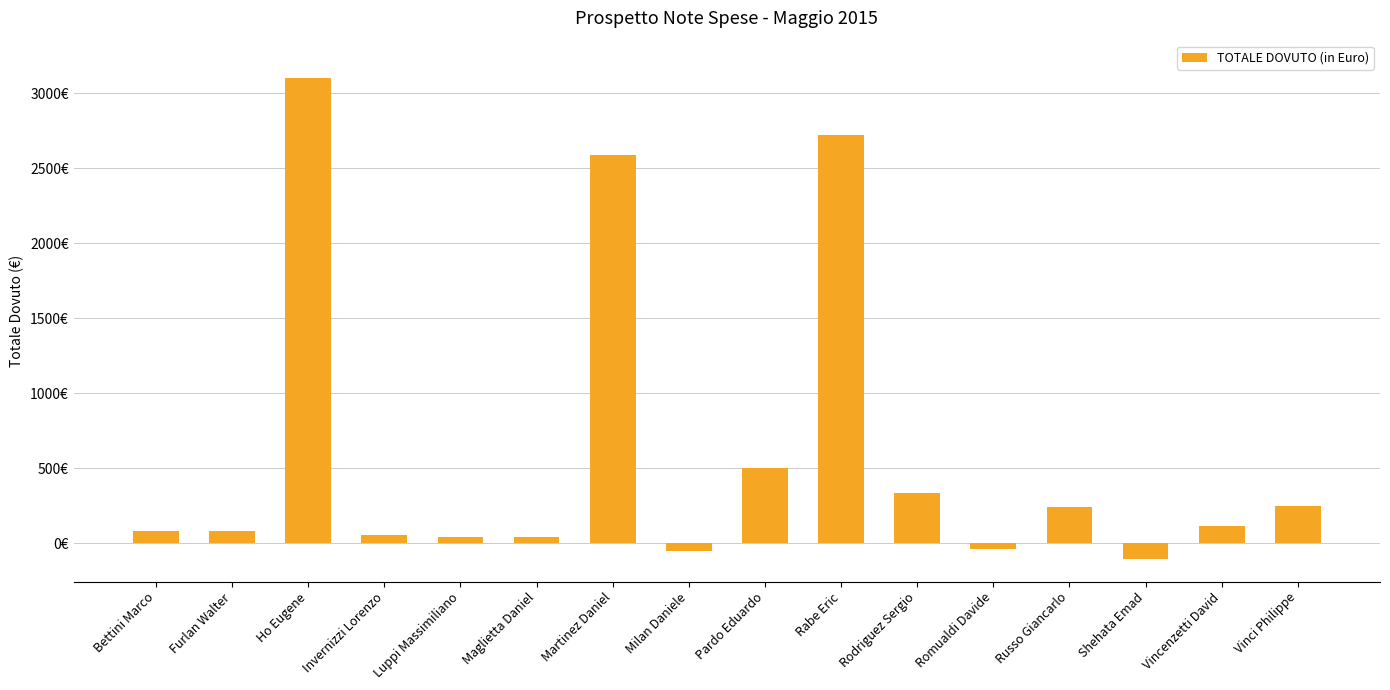

At which category does the chart reach its peak across all series?

Ho Eugene